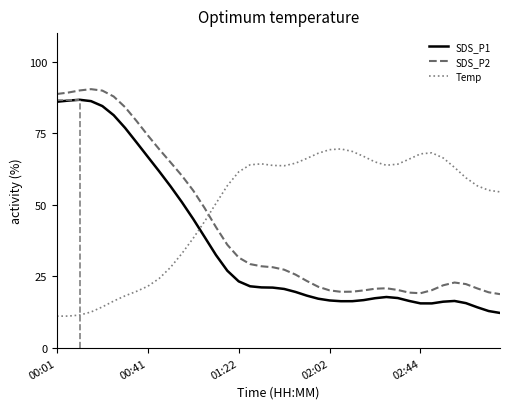

After their last crossing, which series has the higher values: Temp or SDS_P1?

Temp